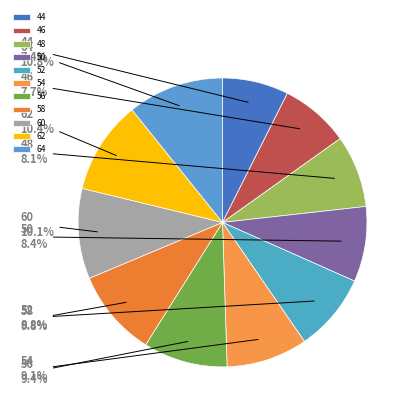

Combined, what portion of the pie is 60 and 50?

18.5%